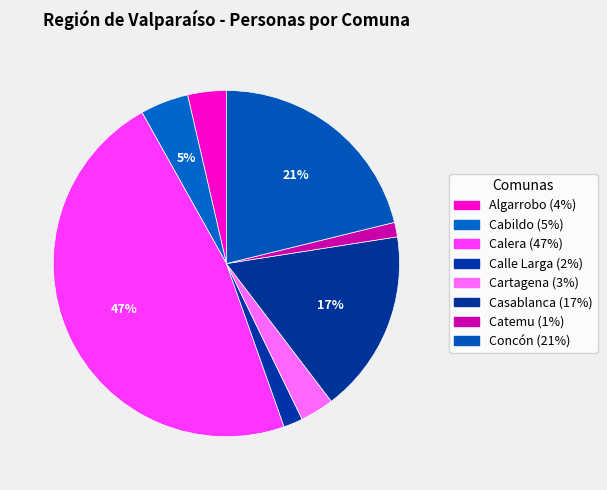

Count the number of slices in the pie.

8